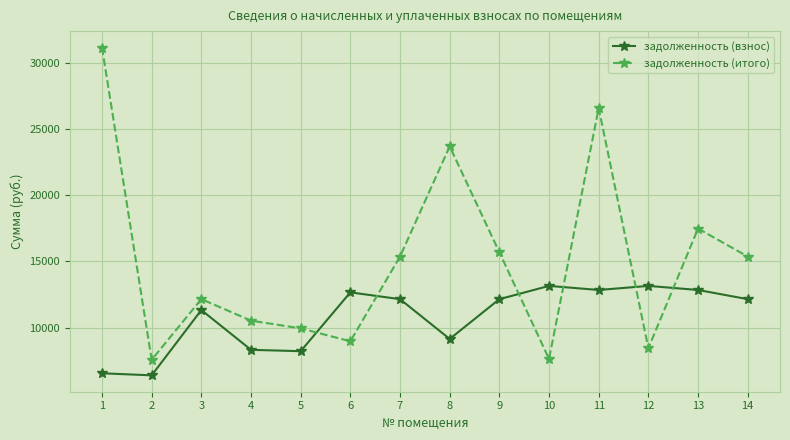

What is the greatest value displayed?

31152.1